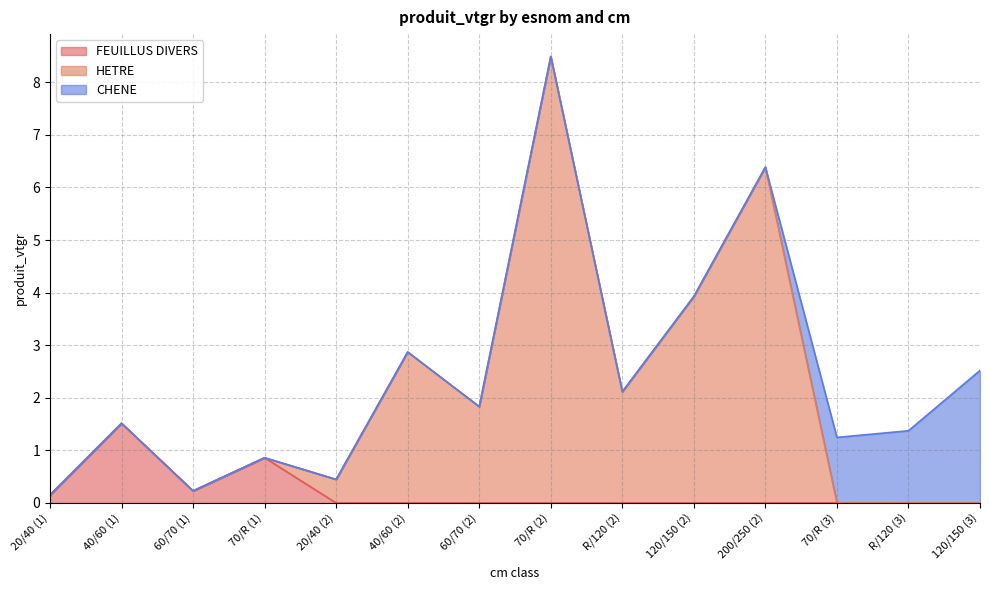

How many values in the FEUILLUS DIVERS series exceed 0?

4